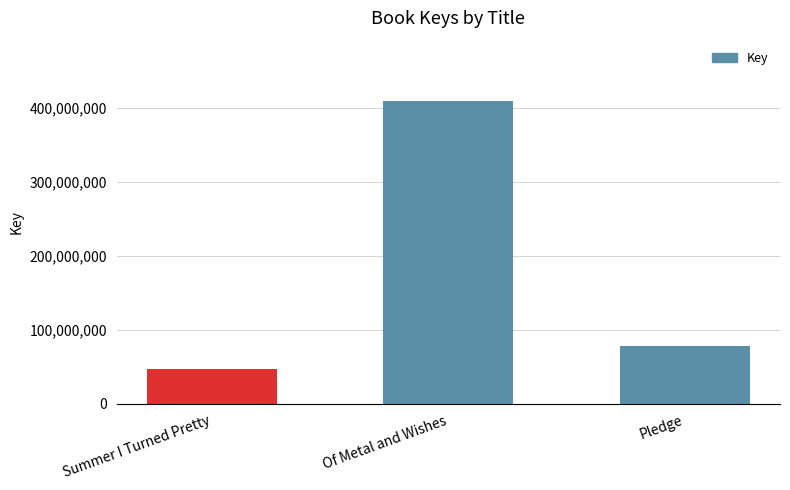

What is the value of the 2nd bar from the left?

408501693